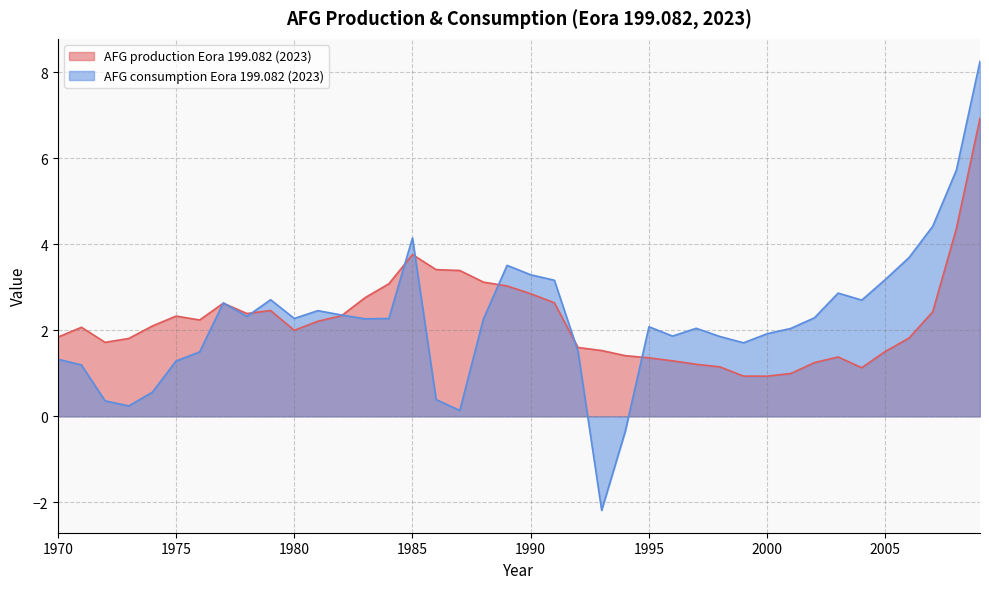

What is the spread (max minus min) of values at 1992?

0.1